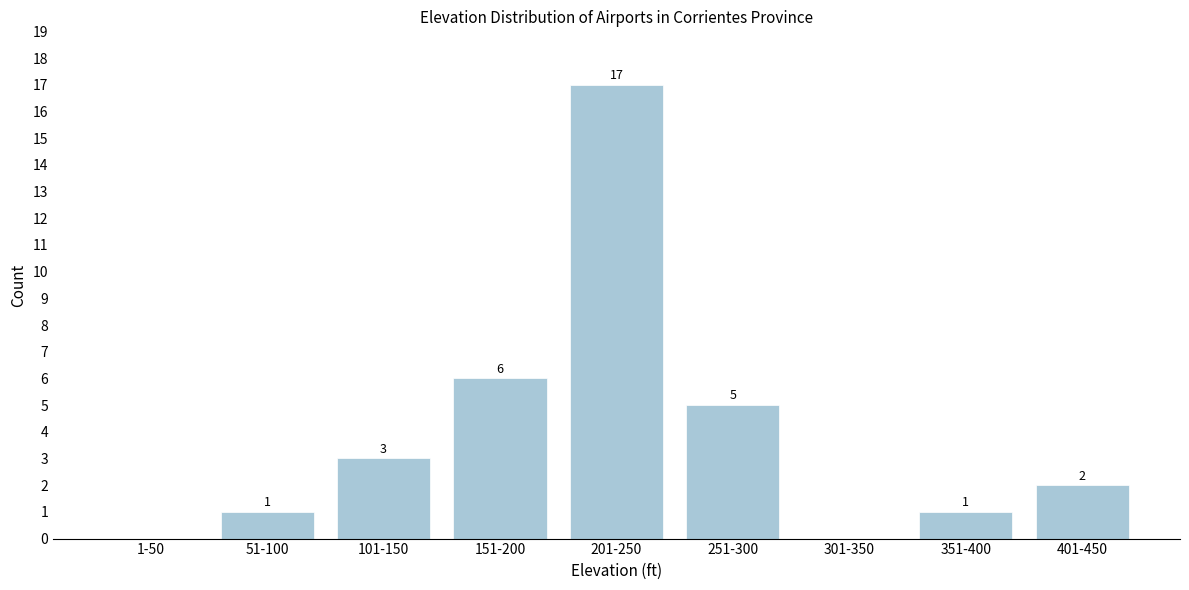

Reading left to right, what are all the values shown in this chart?

1-50=0	51-100=1	101-150=3	151-200=6	201-250=17	251-300=5	301-350=0	351-400=1	401-450=2